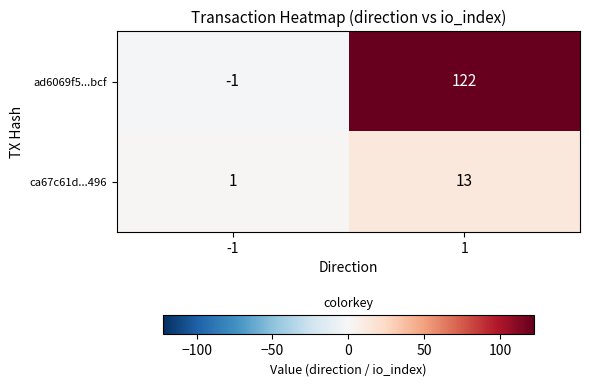

The ad6069f5...bcf series shows 160 at 1. True or false?

False